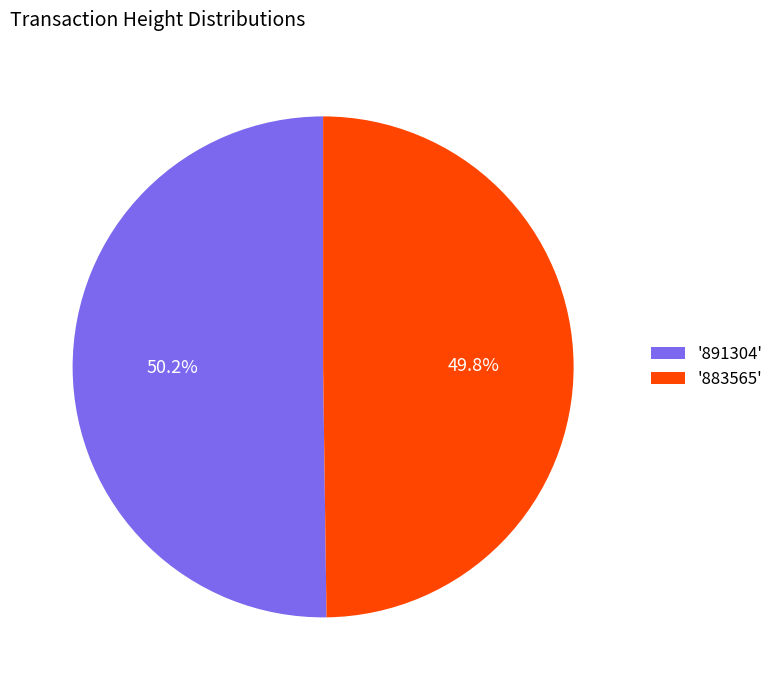

Do '891304' and '883565' together represent more than half of the pie?

Yes